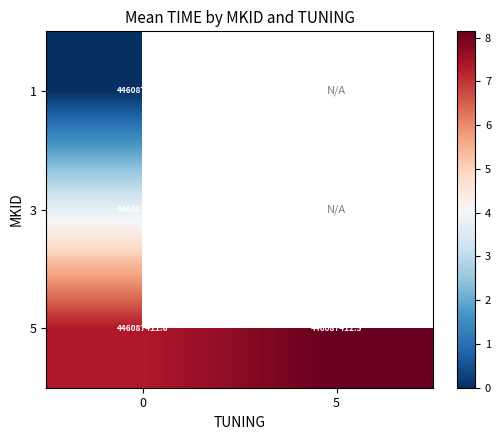

Which series changed the most between 0 and 5?

row_2